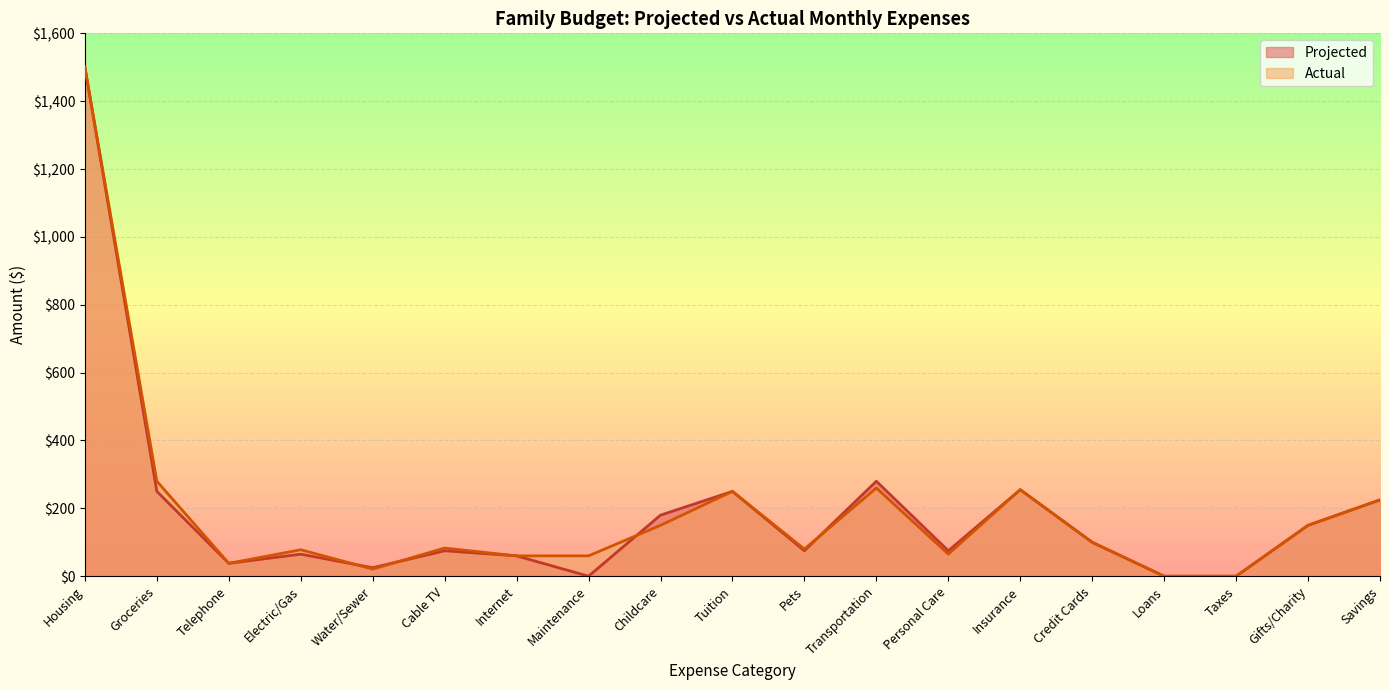

What is the sum of all Projected values?

3603